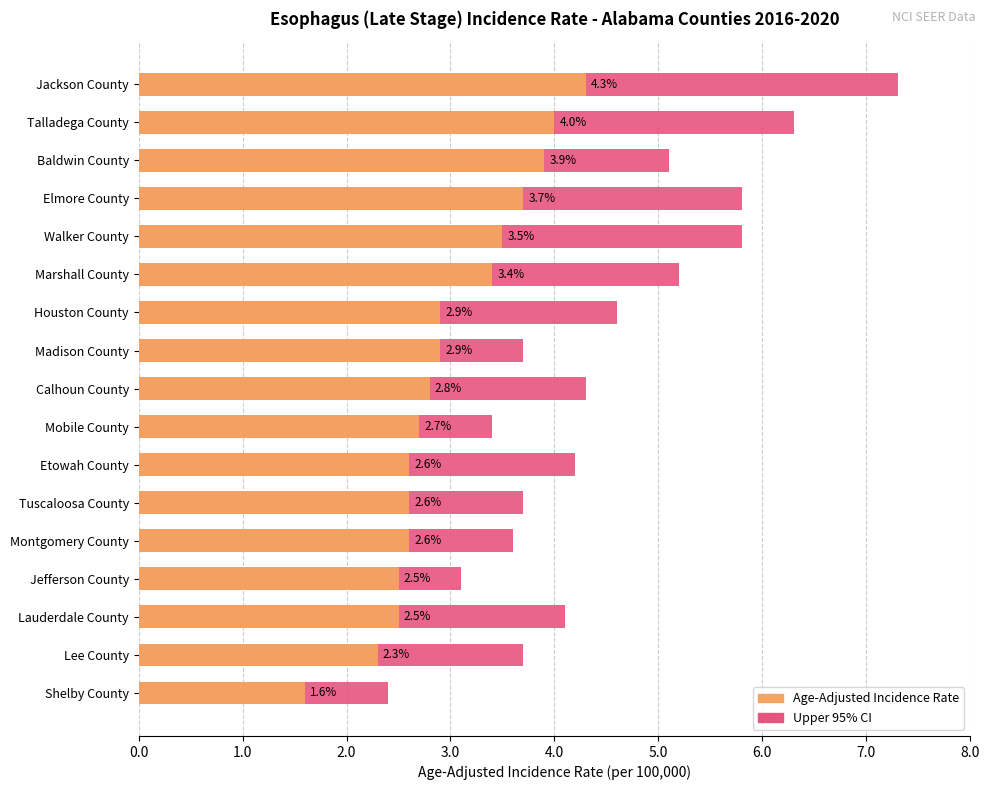

What is the sum of the Upper 95% CI values at 13 and 15?

6.8